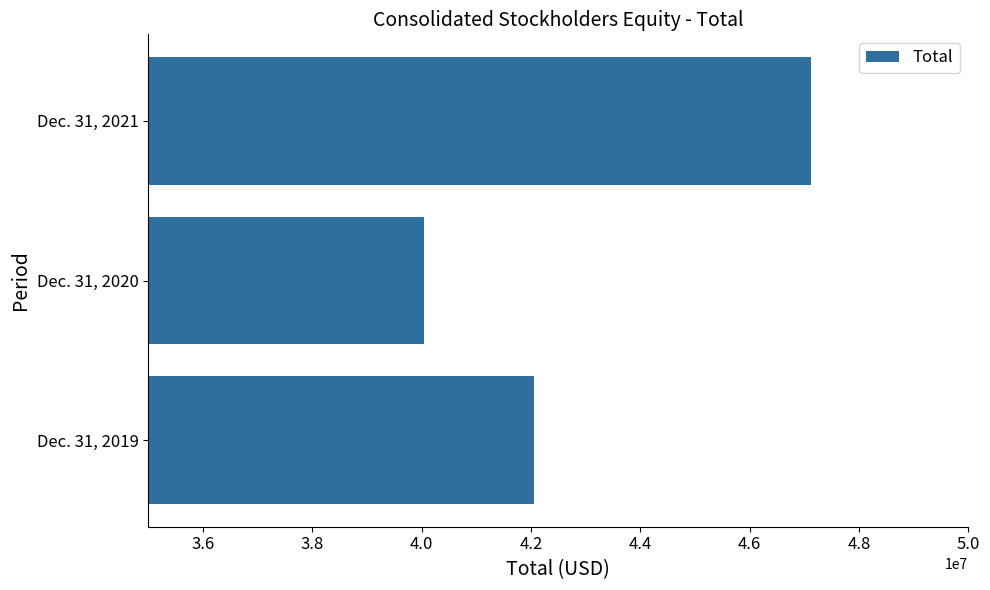

What is the change in value from Dec. 31, 2020 to Dec. 31, 2021?

+7079206